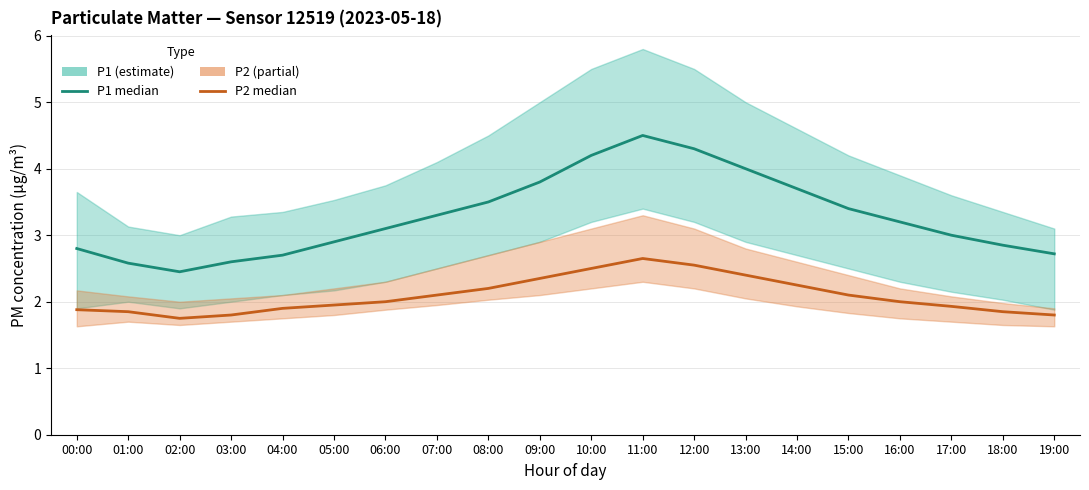

Which series has the widest spread of values?

P1